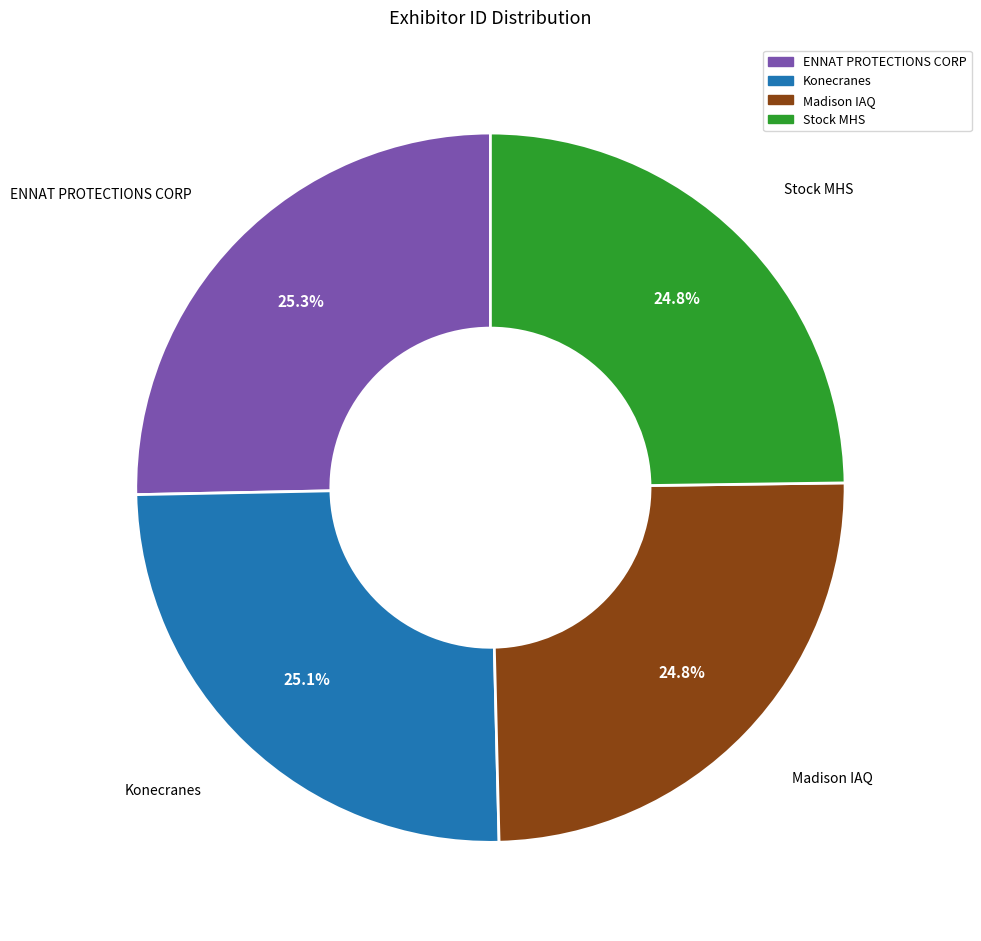

What is the ratio of the value at Stock MHS to the value at ENNAT PROTECTIONS CORP?

1.0